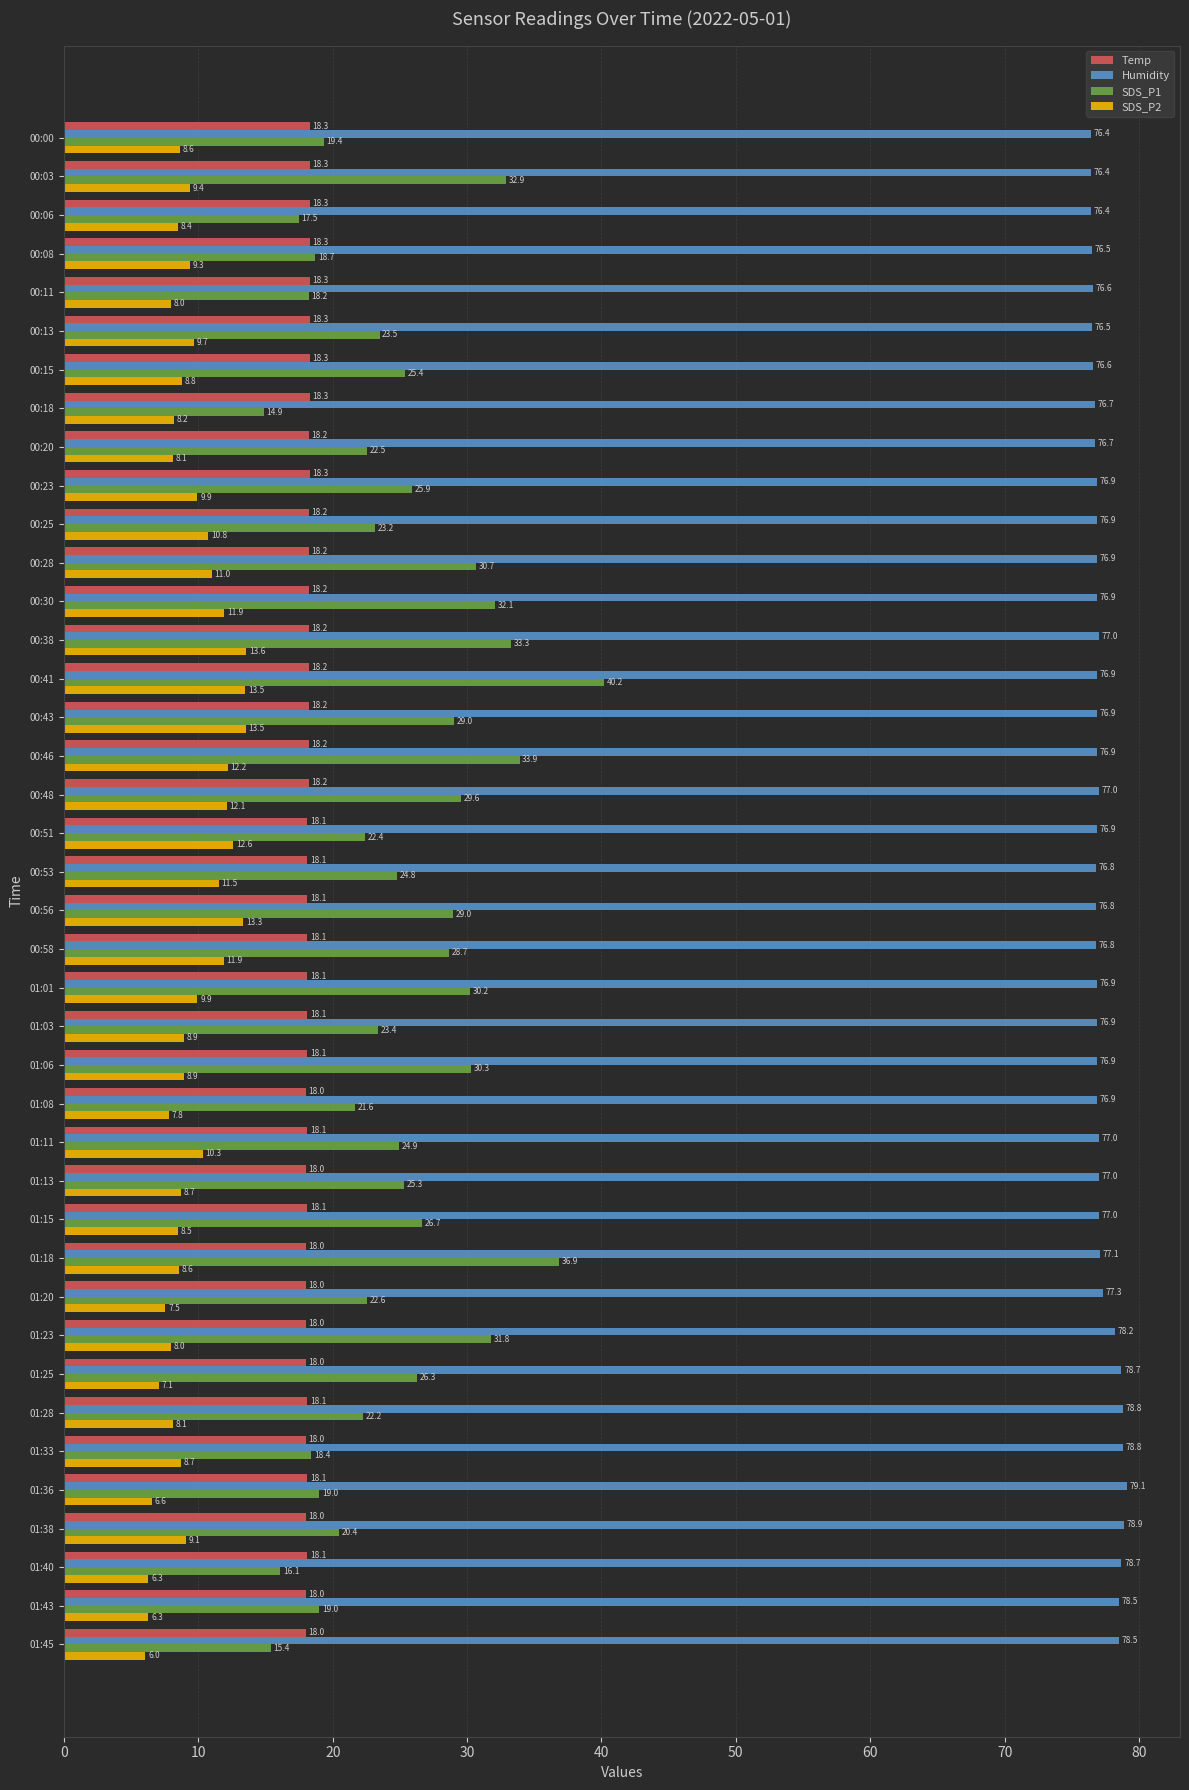

Which series has the widest spread of values?

SDS_P1